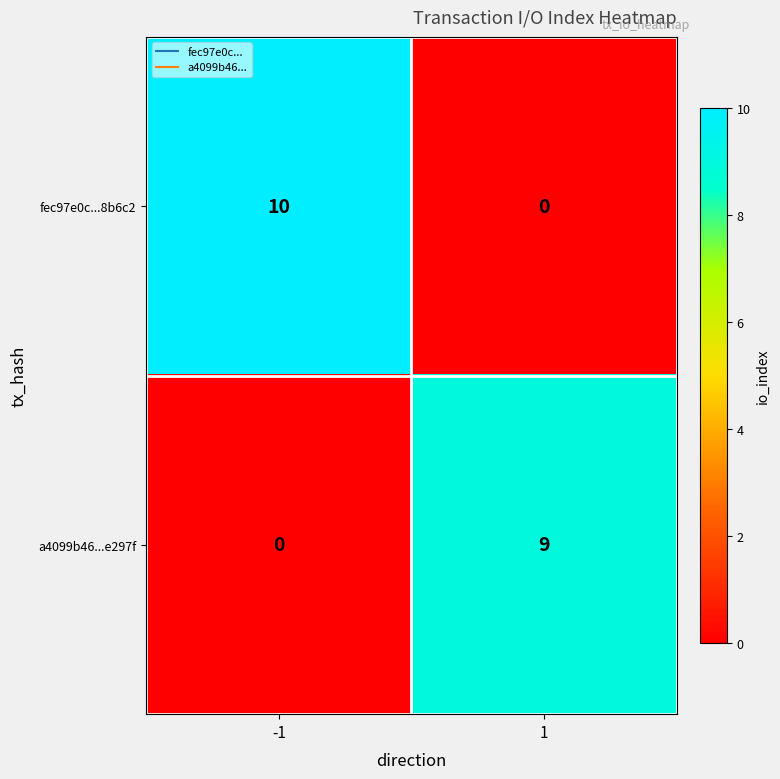

At how many categories does at least one series exceed 4?

2